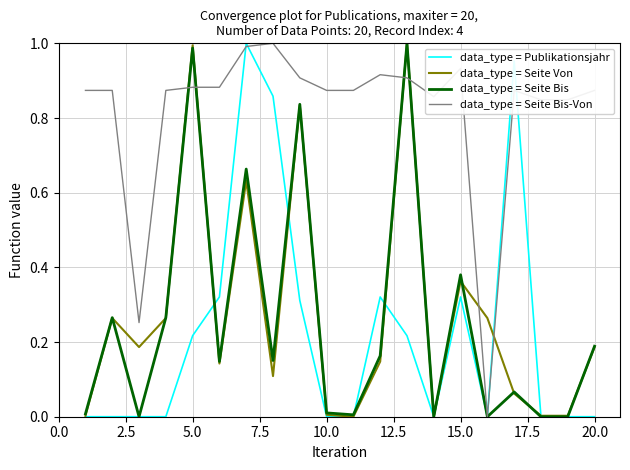

Which series has the largest total across all categories?

data_type = Seite Bis-Von